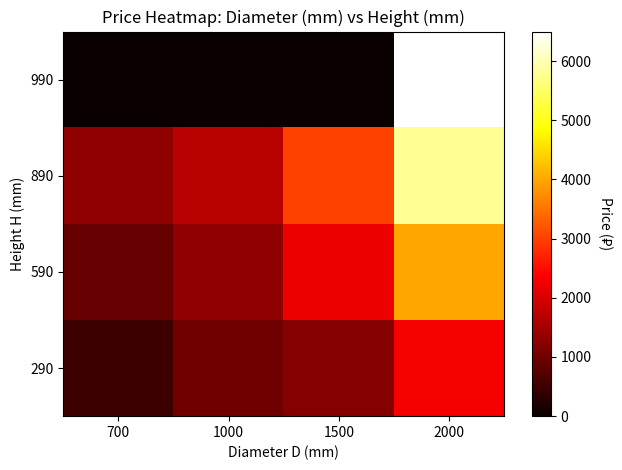

At which category is the sum across all series the highest?

2000